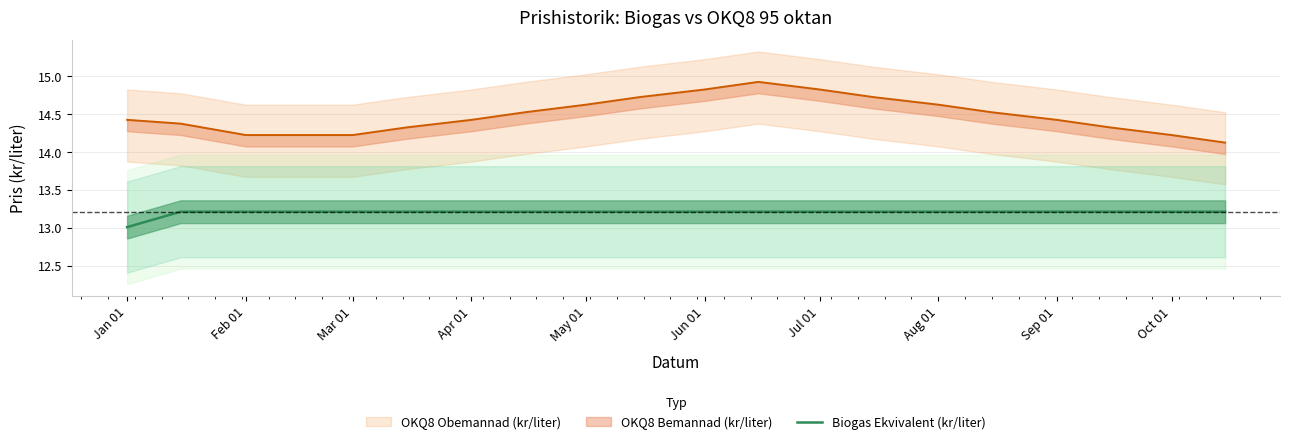

What is the lowest value of the Biogas Ekvivalent (kr/liter) series?

13.0